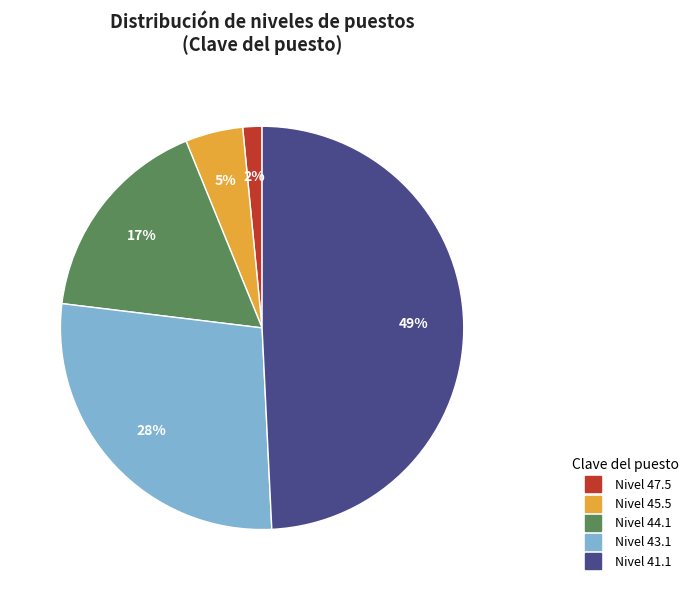

To the nearest percent, what is the average slice percentage?

20%